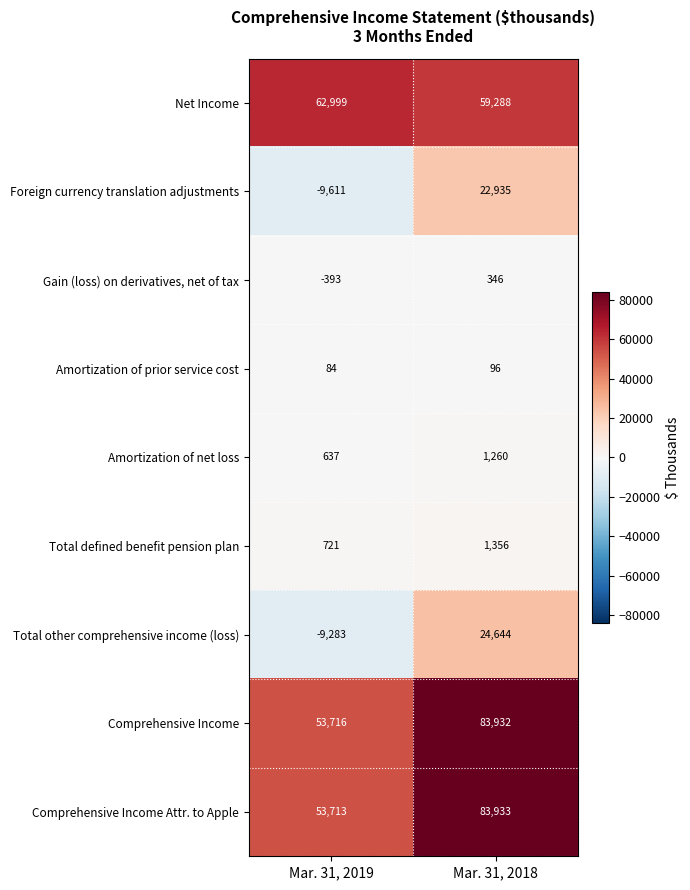

Which series has the largest range (max minus min)?

Total other comprehensive income (loss)